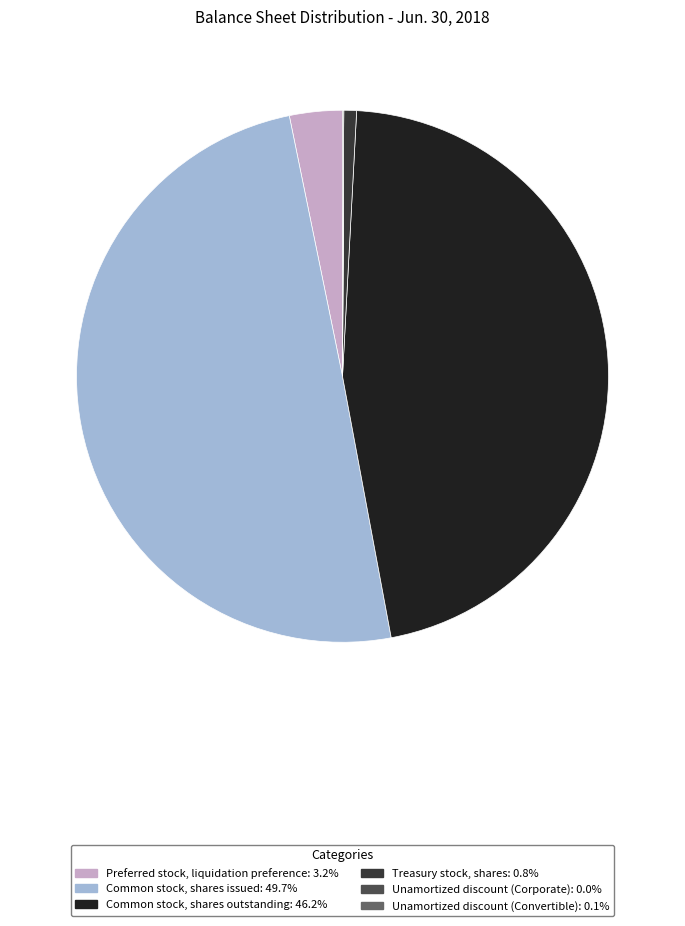

Which slice is the largest?

Common stock, shares issued